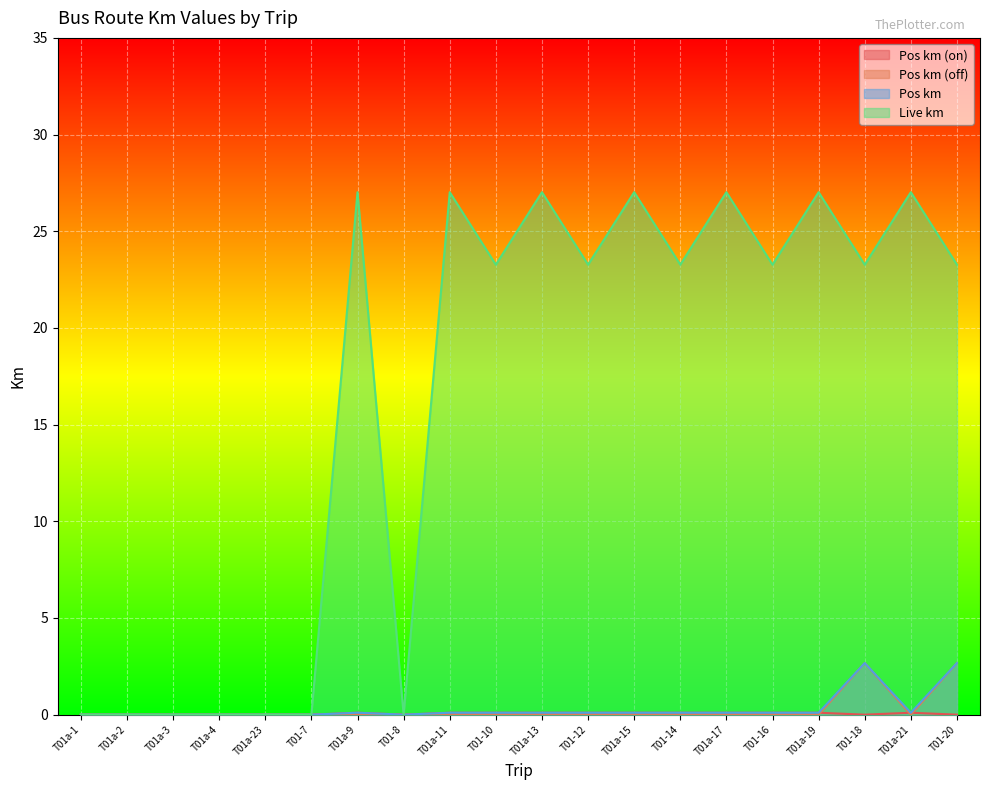

True or false: Live km and Pos km (off) intersect in this chart.

False